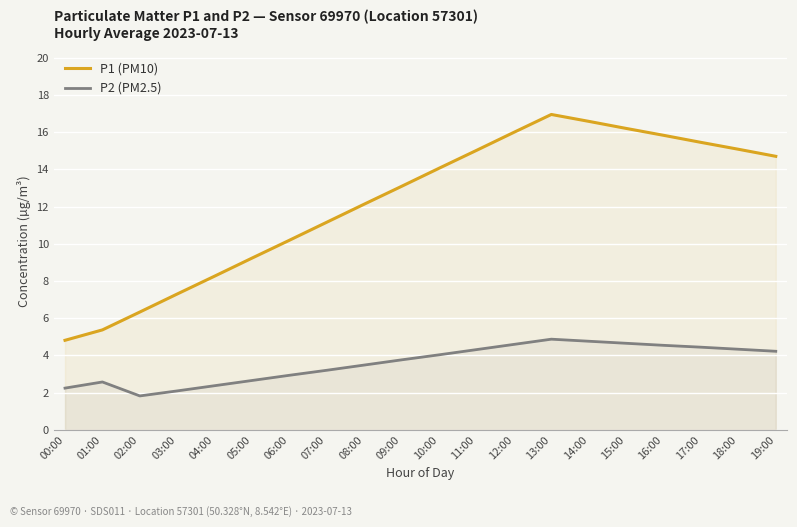

True or false: P1 (PM10) and P2 (PM2.5) intersect in this chart.

False